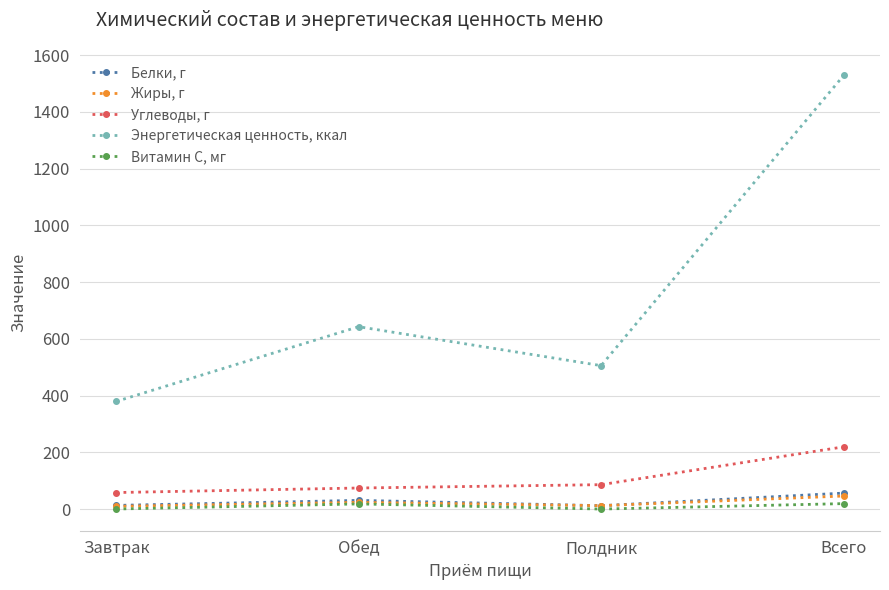

Which series has the widest spread of values?

Энергетическая ценность, ккал